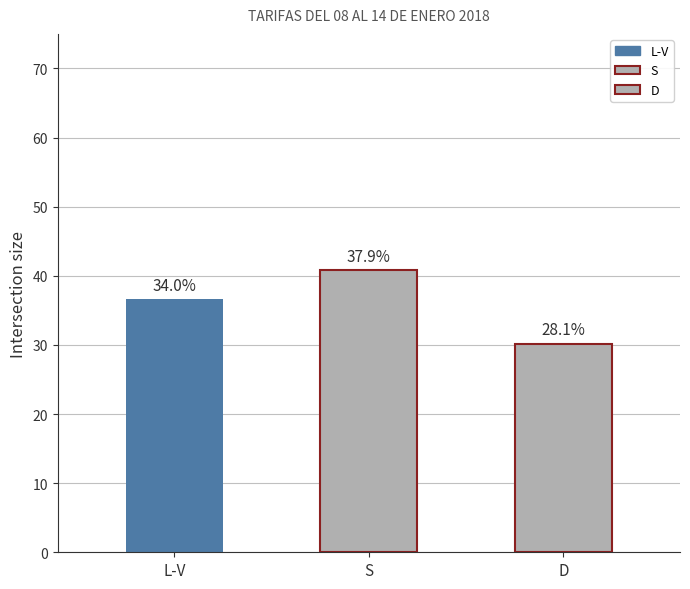

Which has a higher value, S or D?

S